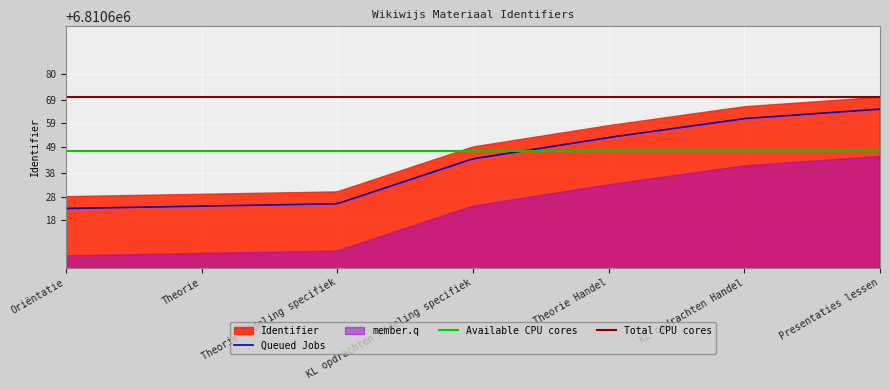

What position from the left is Theorie Handel?

5